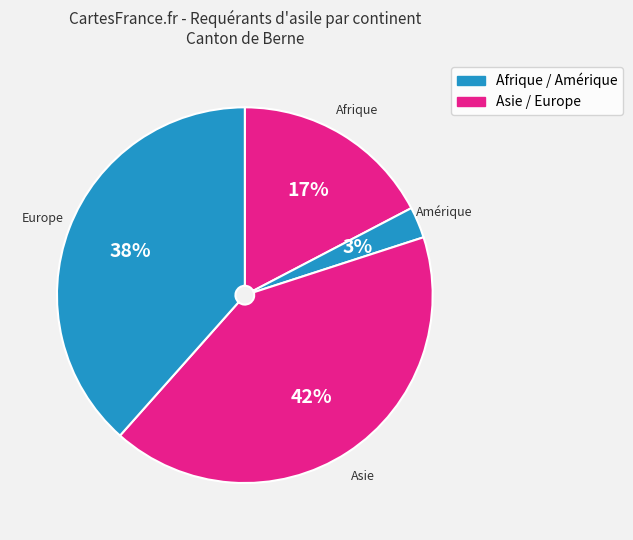

To the nearest percent, what is the difference between the largest and smallest slice percentages?

39%